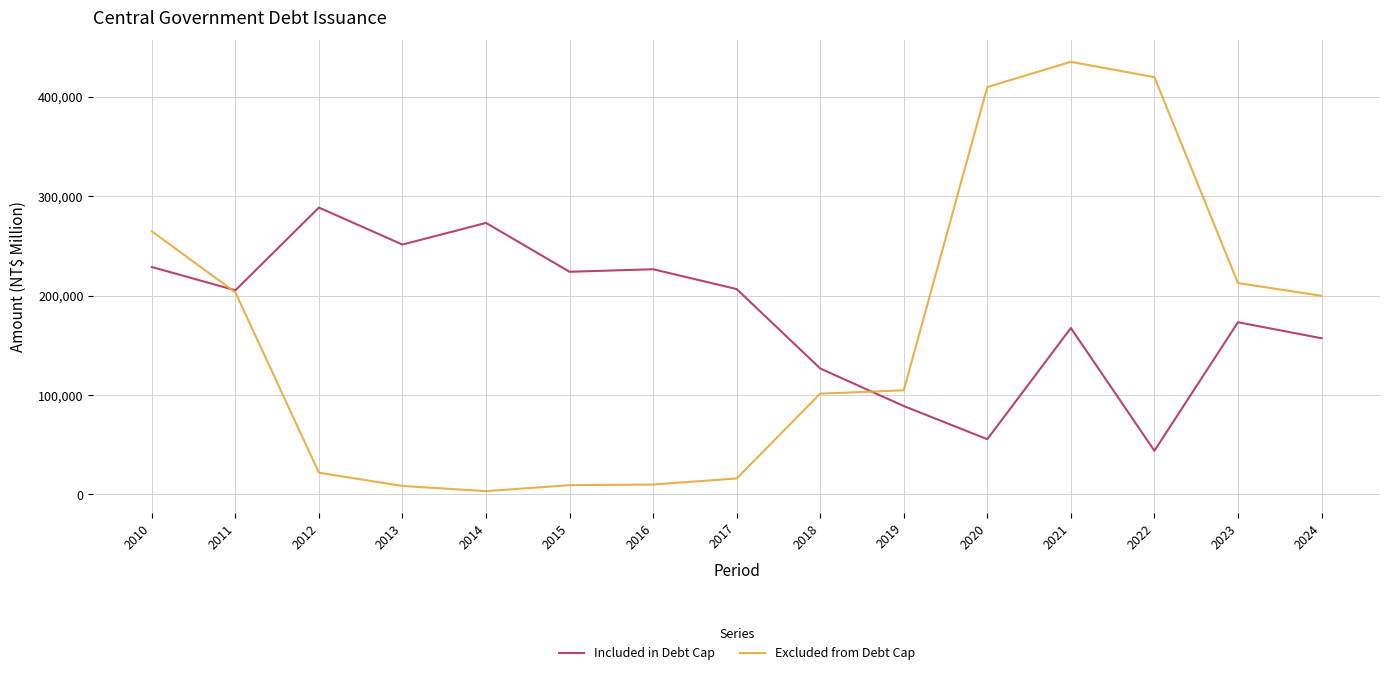

Where is Included in Debt Cap nearest to the value 166202?

2021